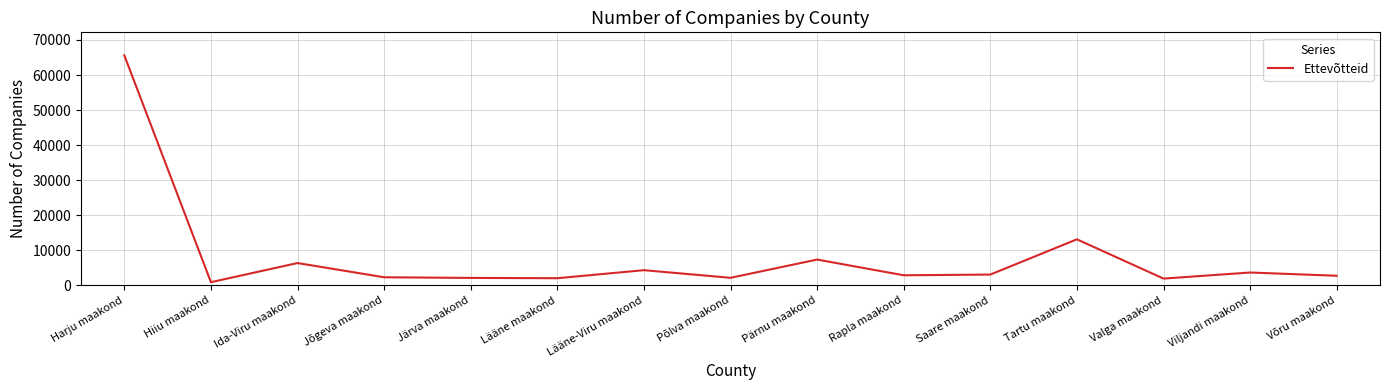

What is the difference between the maximum and minimum values?

64734